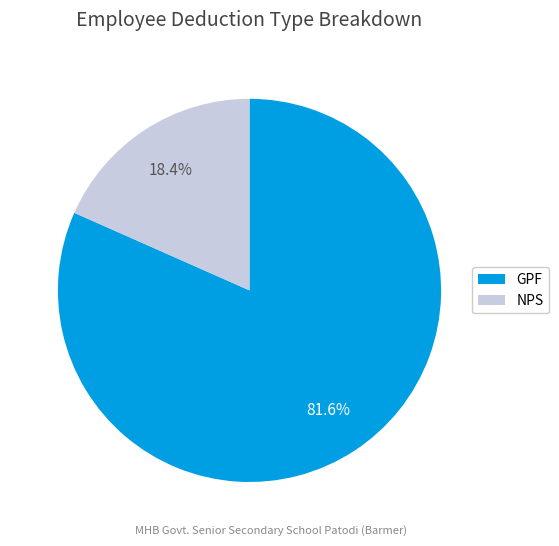

To the nearest percent, what is the average slice percentage?

50%